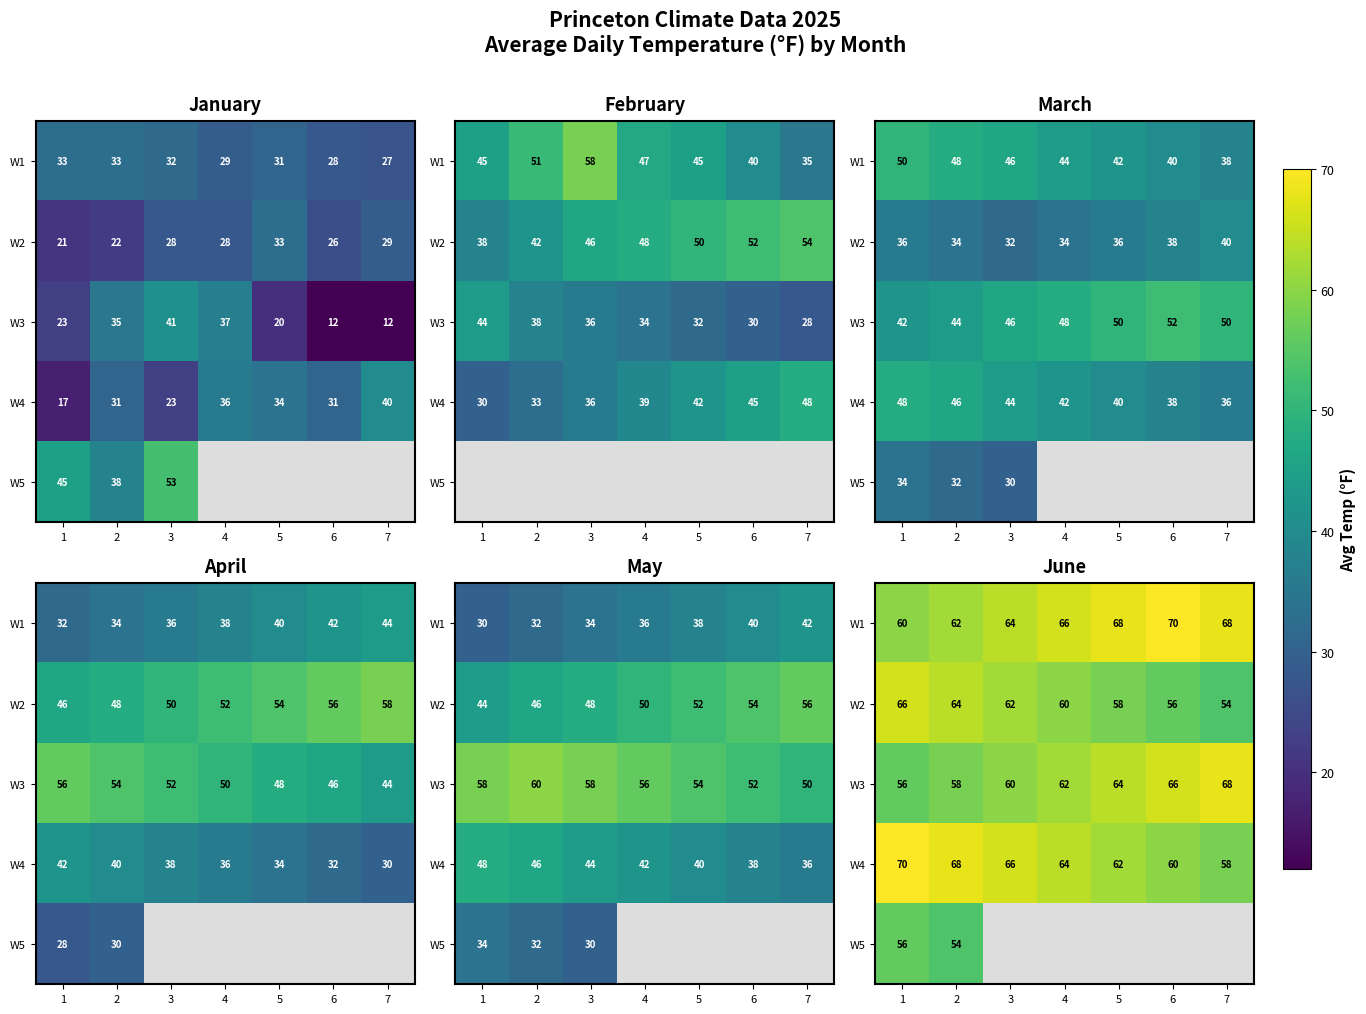

Which series changed the most between 5 and 7?

W2